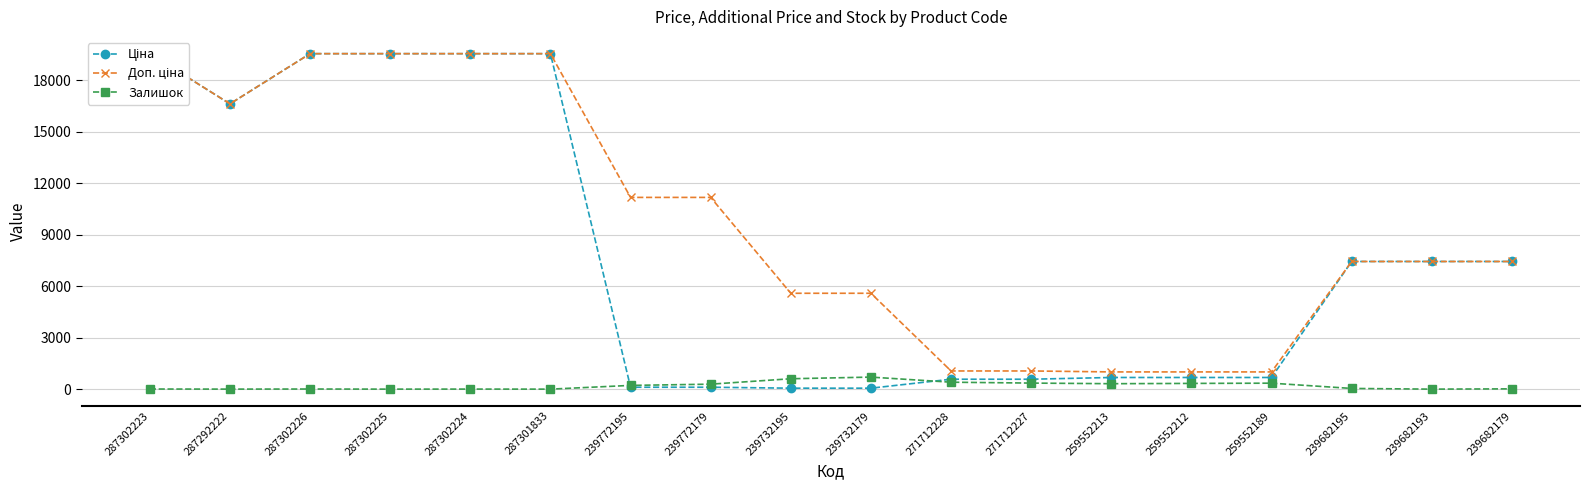

What is the difference between the maximum and second lowest values in the Залишок series?

702